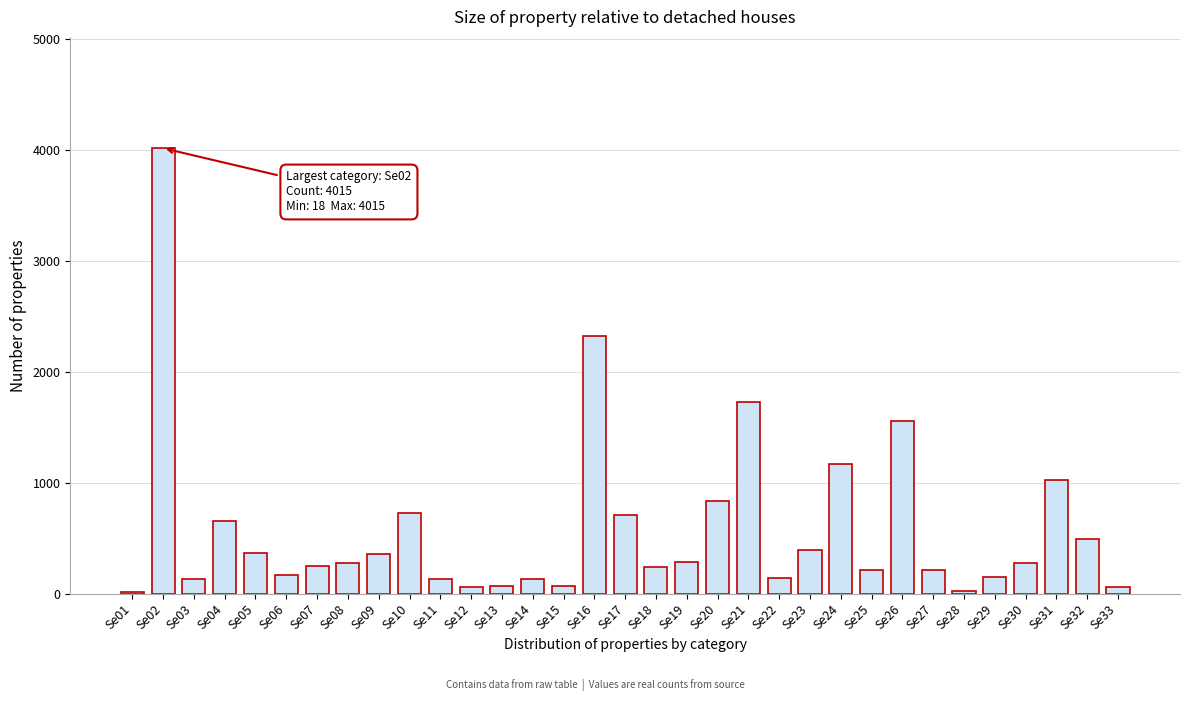

Is it true that the value at Se27 is 212?

True